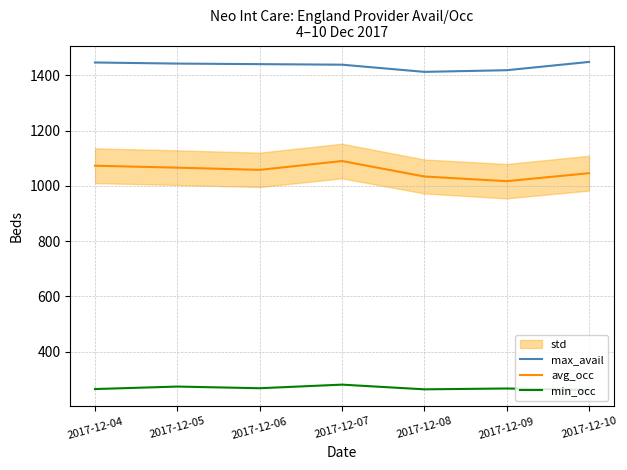

Where is the first local minimum for avg_occ?

2017-12-06